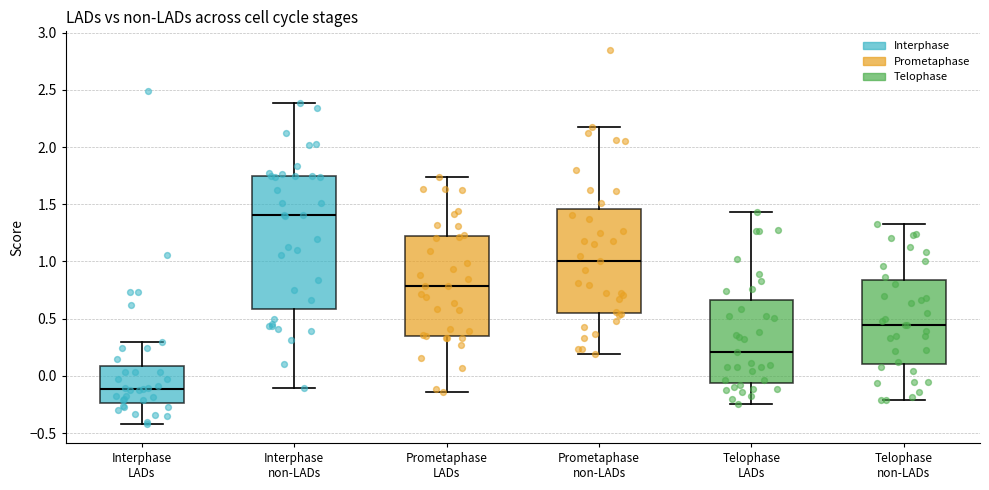

Reading left to right, transcribe this box plot: for each box, give where its median line is, the range the box spans, and where its two whiskers end, as read against the y-axis. The values are not printed on the chart, so give them approximately, as read against the axis.

Interphase LADs: median -0.10, box -0.25 to 0.10, whiskers -0.40 to 0.30
Interphase non-LADs: median 1.40, box 0.60 to 1.75, whiskers -0.10 to 2.40
Prometaphase LADs: median 0.80, box 0.35 to 1.20, whiskers -0.15 to 1.75
Prometaphase non-LADs: median 1.00, box 0.55 to 1.45, whiskers 0.20 to 2.15
Telophase LADs: median 0.20, box -0.05 to 0.65, whiskers -0.25 to 1.45
Telophase non-LADs: median 0.45, box 0.10 to 0.85, whiskers -0.20 to 1.35